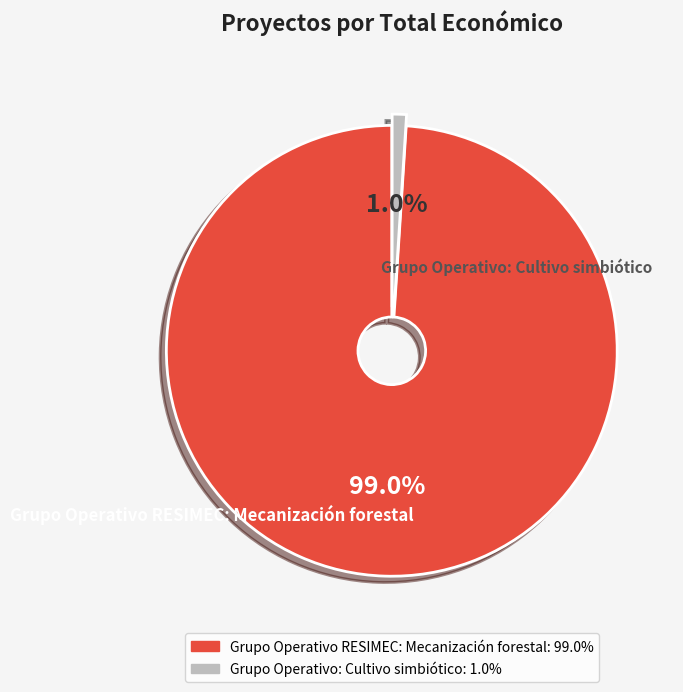

Which category accounts for the majority?

Grupo Operativo RESIMEC: Mecanización forestal